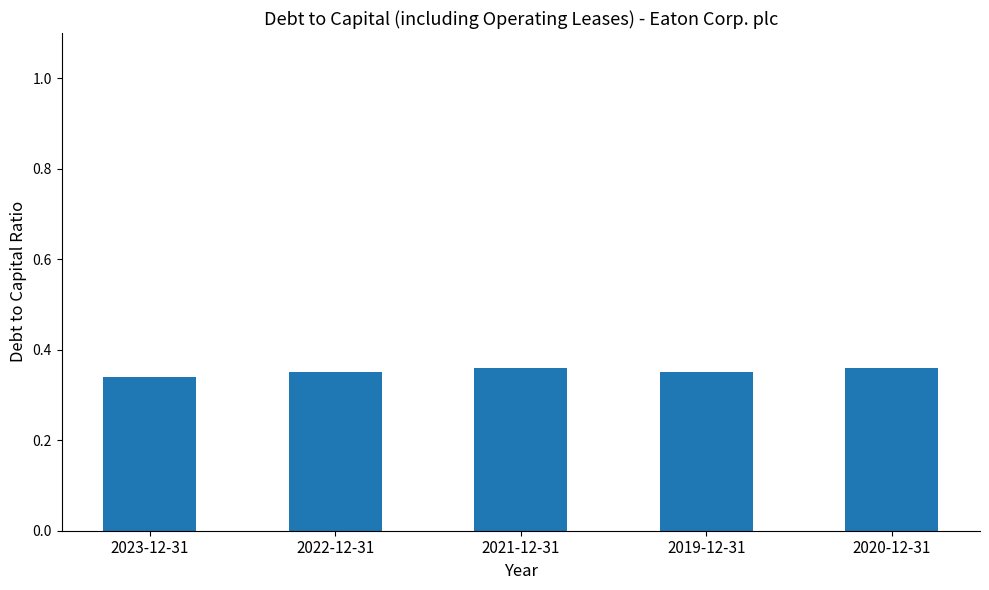

Count the values in the range 0 to 1.

5